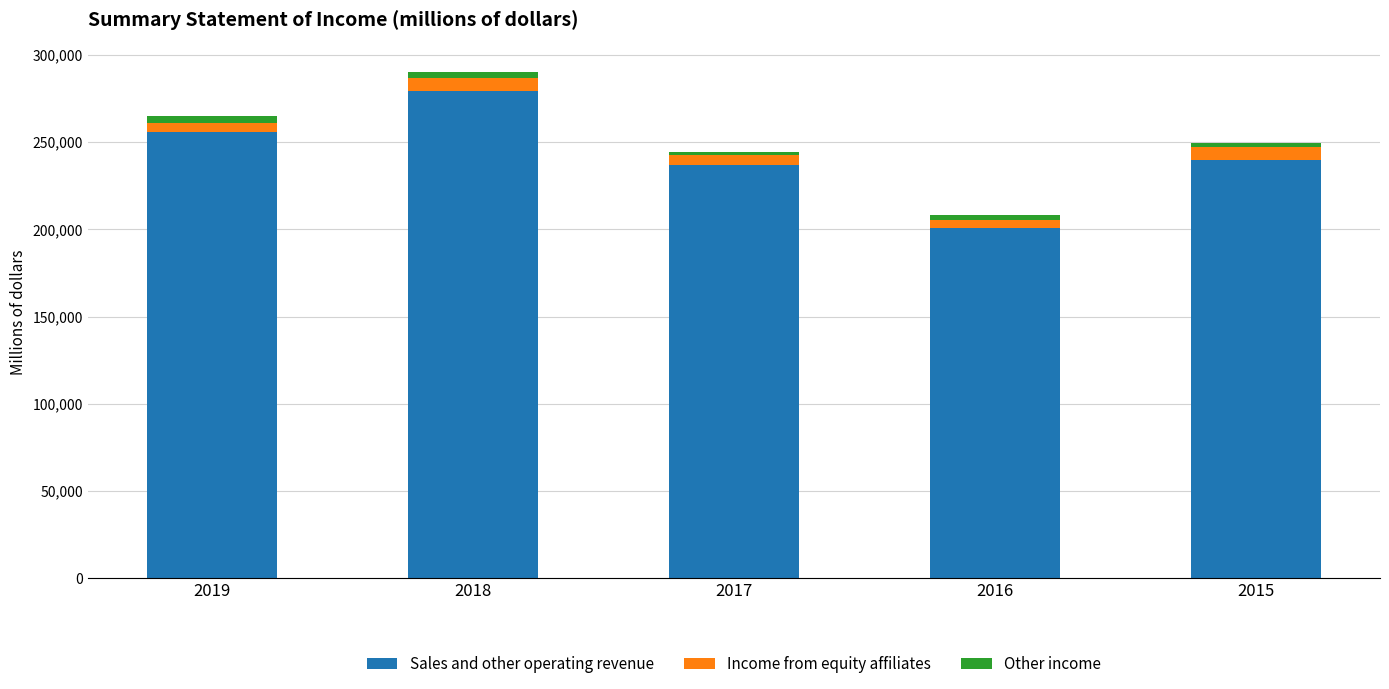

At which label does Sales and other operating revenue reach its minimum?

2016